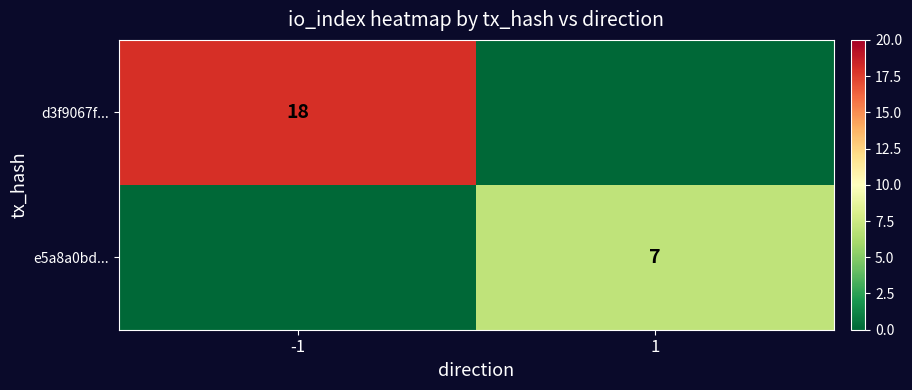

Is it true that e5a8a0bd... equals 7 at 1?

True